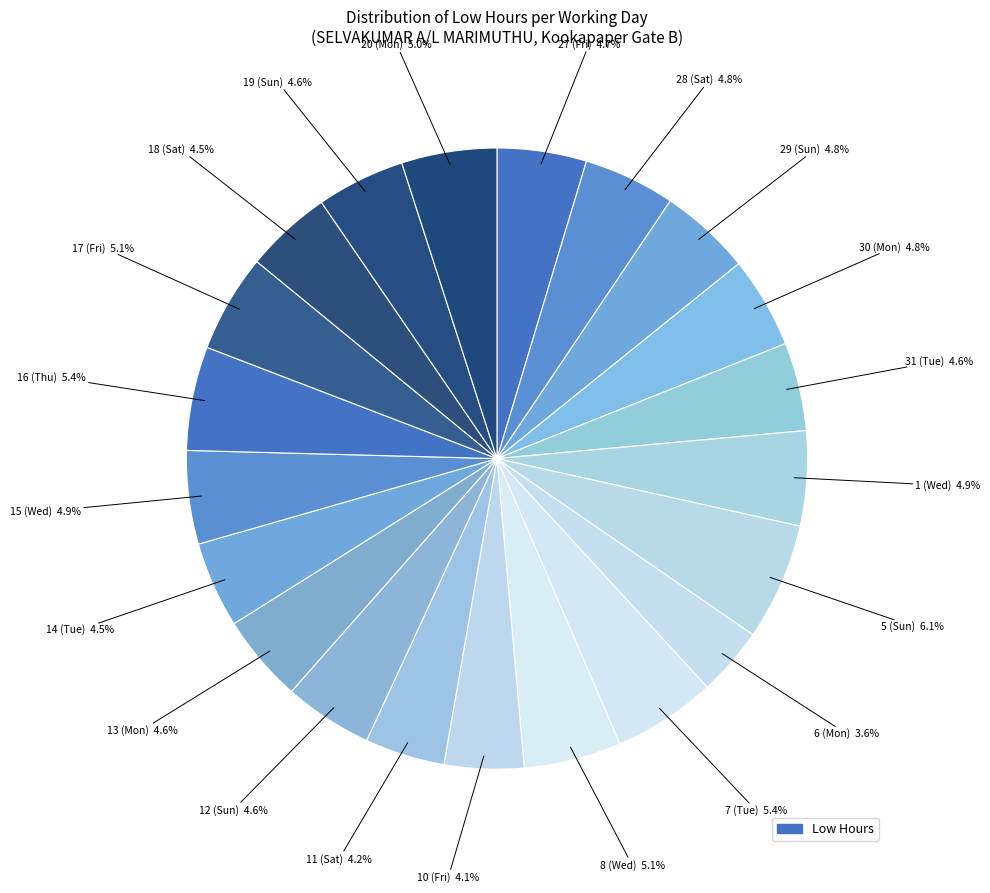

Count the number of slices in the pie.

21